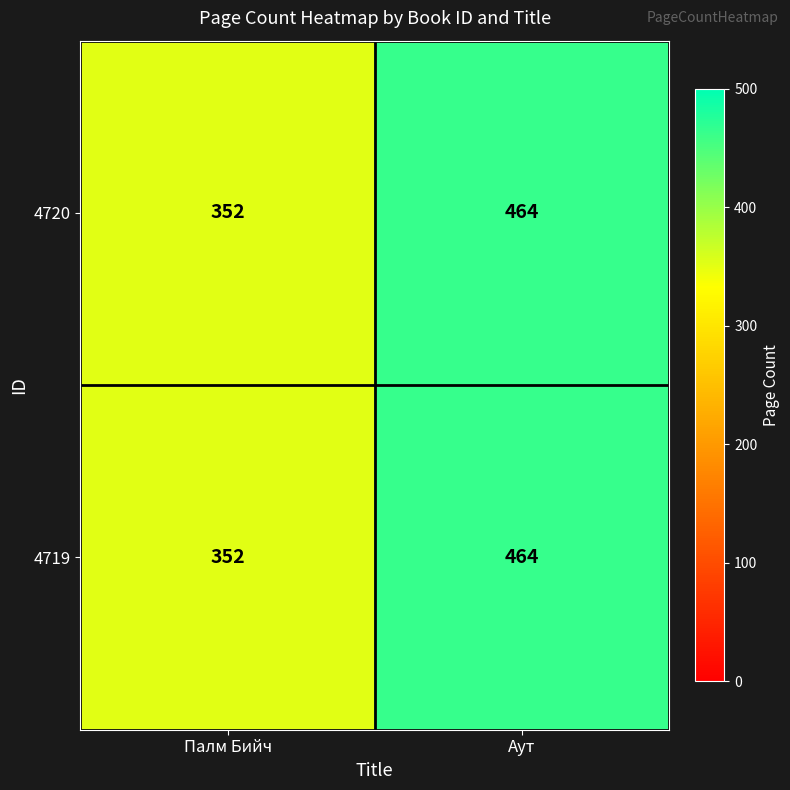

Which category has the highest value across all series?

Аут